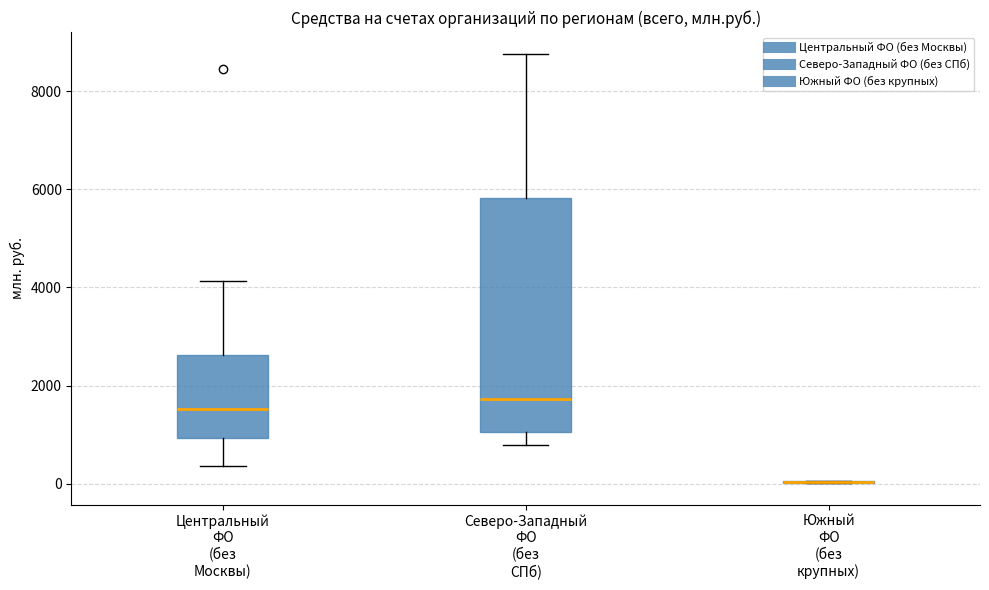

Reading left to right, transcribe this box plot: for each box, give where its median line is, the range the box spans, and where its two whiskers end, as read against the y-axis. The values are not printed on the chart, so give them approximately, as read against the axis.

Центральный ФО (без Москвы): median 1600, box 1000 to 2600, whiskers 400 to 4200
Северо-Западный ФО (без СПб): median 1800, box 1000 to 5800, whiskers 800 to 8800
Южный ФО (без крупных): box collapsed to a line at 0, whiskers 0 to 0